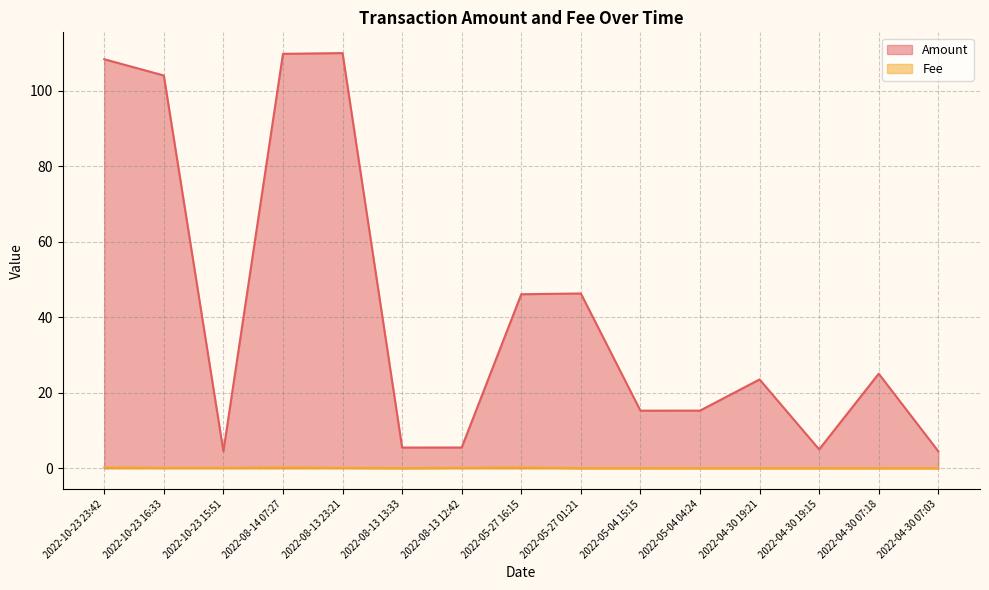

Where does the Amount series first go above 23?

2022-10-23 23:42